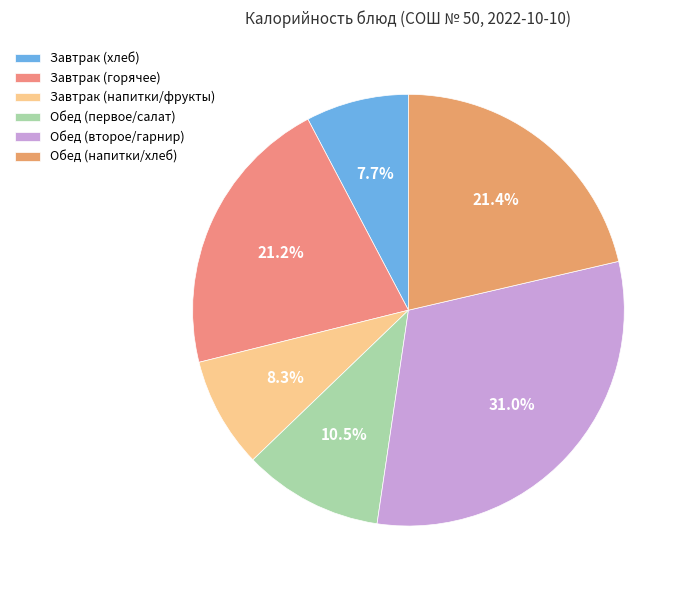

How many segments does this pie chart have?

6